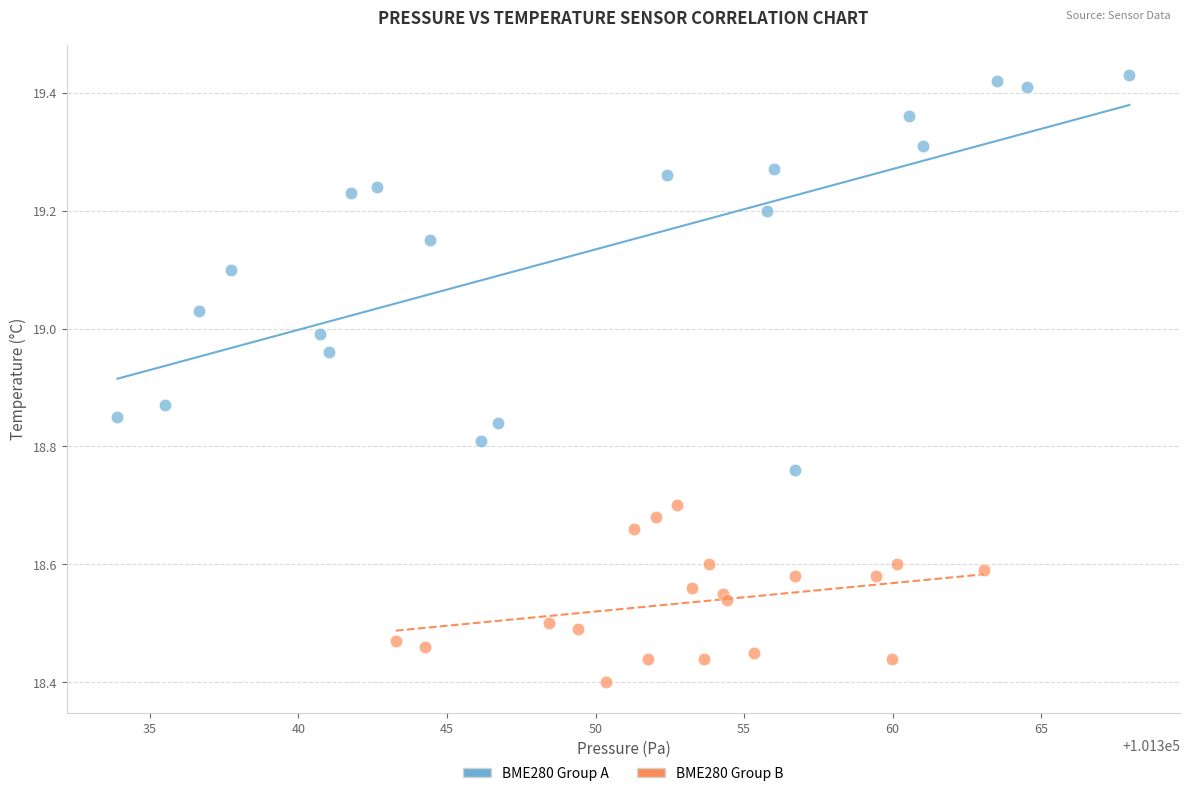

Which series contains the highest Y value?

BME280 Group A